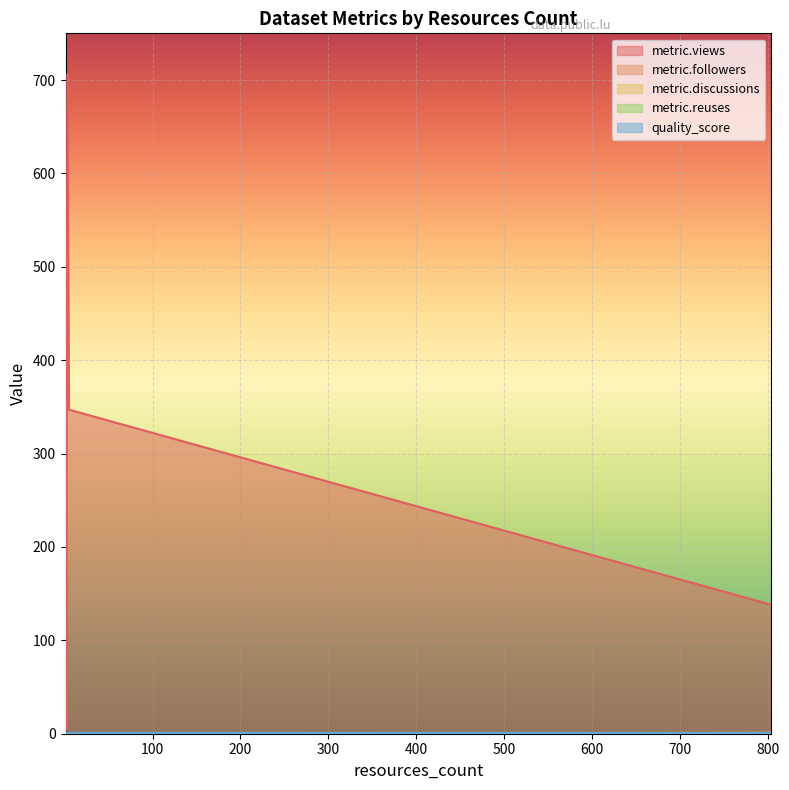

Reading left to right, extract all data points from this chart.

metric.views: 138.0	7.0	4.0	100.0	347.0	706.0	7.0	5.0	4.0	24.0	8.0	18.0	51.0	223.0
metric.followers: 0.0	0.0	0.0	0.0	0.0	0.0	0.0	0.0	0.0	0.0	0.0	0.0	0.0	1.0
metric.discussions: 1.0	0.0	0.0	0.0	0.0	1.0	0.0	0.0	0.0	0.0	0.0	0.0	0.0	0.0
metric.reuses: 0.0	0.0	0.0	0.0	0.0	0.0	0.0	0.0	0.0	0.0	0.0	0.0	0.0	0.0
quality_score: 0.8	0.6	0.6	0.6	0.9	0.9	0.6	0.6	0.6	0.6	0.6	0.6	0.9	0.3